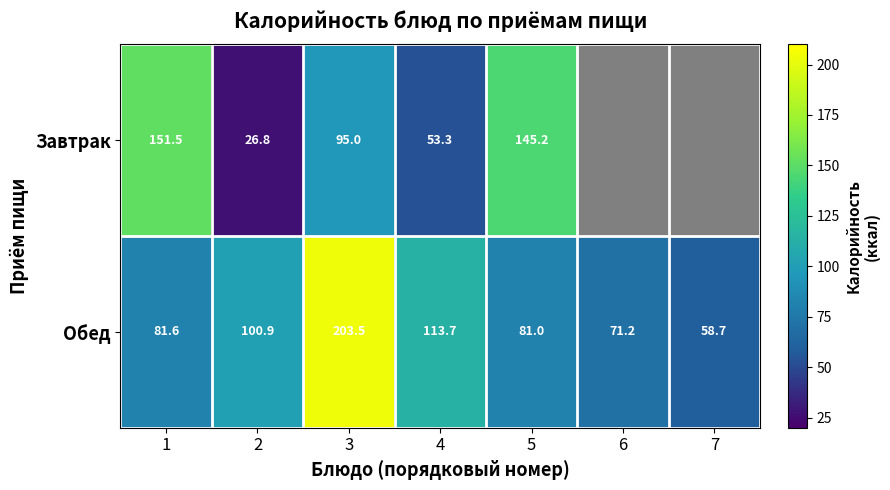

The Обед series shows 111.9 at 6. True or false?

False